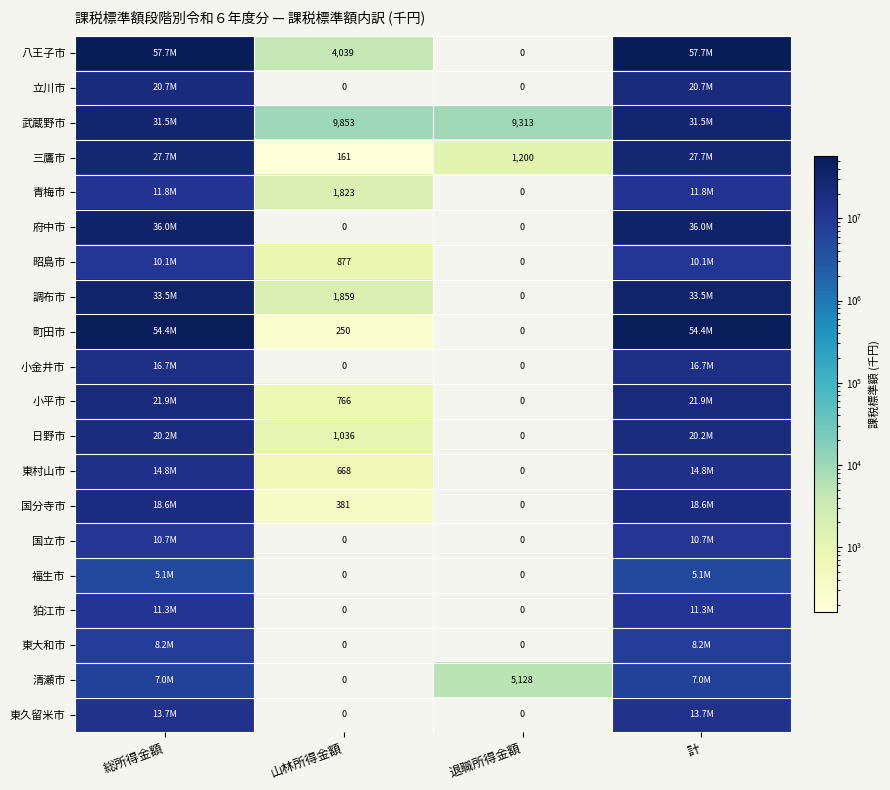

Which label corresponds to the smallest value in the chart?

退職所得金額